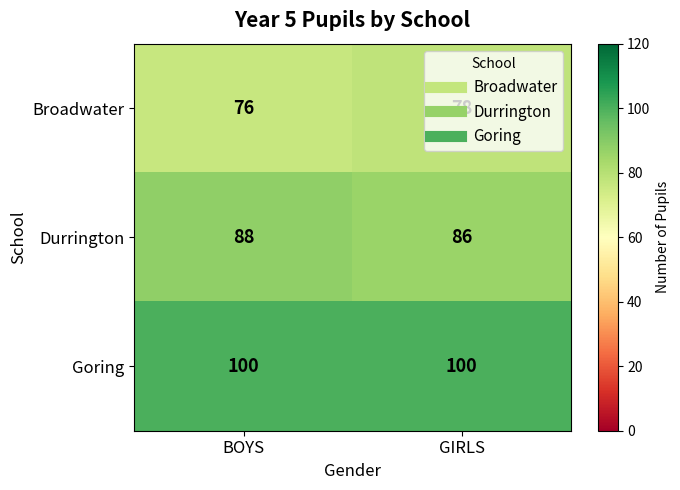

What is the sum of the Broadwater values at BOYS and GIRLS?

154